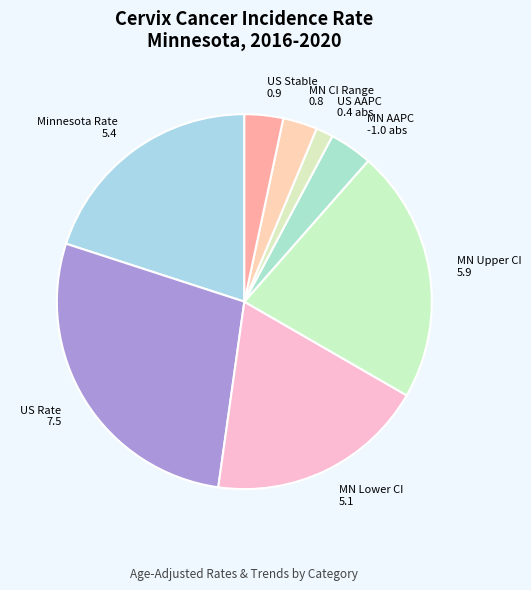

Is there any slice that represents more than half of the pie?

No